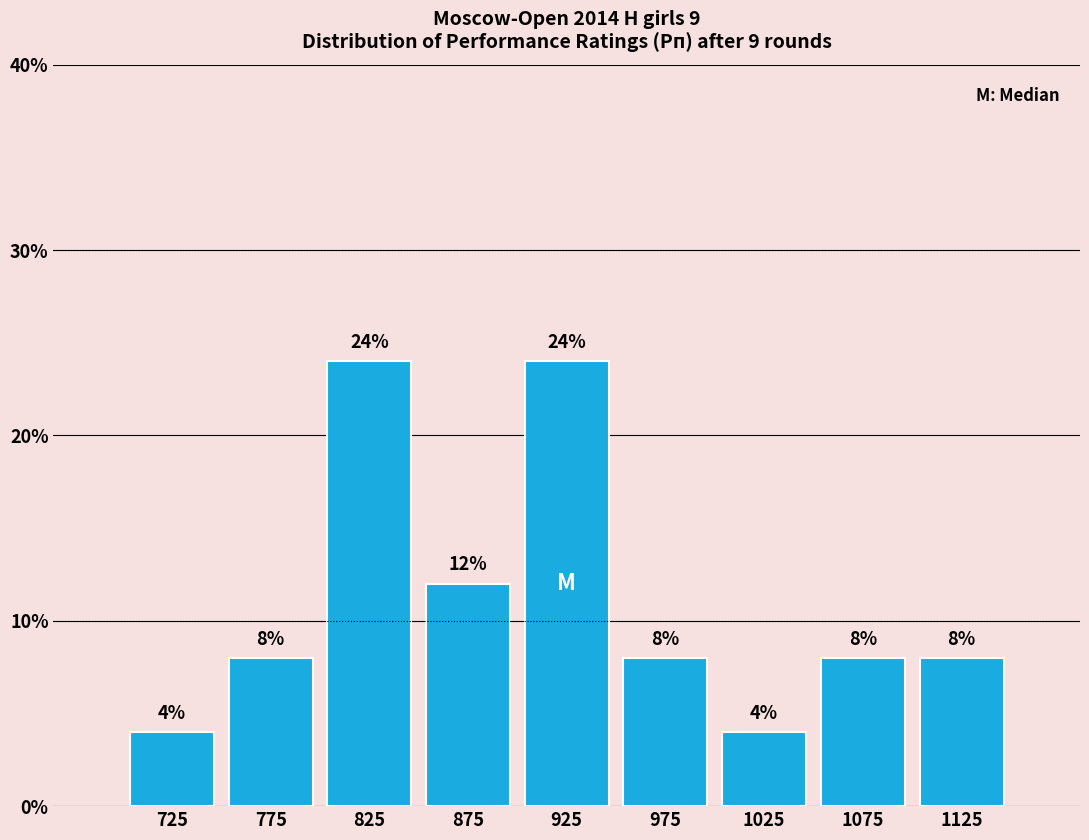

What is the height of the bar covering 850 to 900 on the x-axis?

12